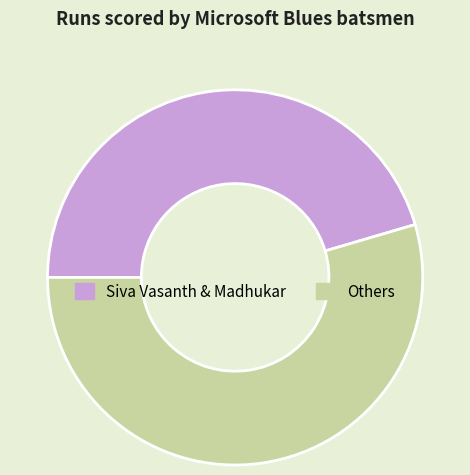

Do Others and Siva Vasanth & Madhukar together represent more than half of the pie?

Yes